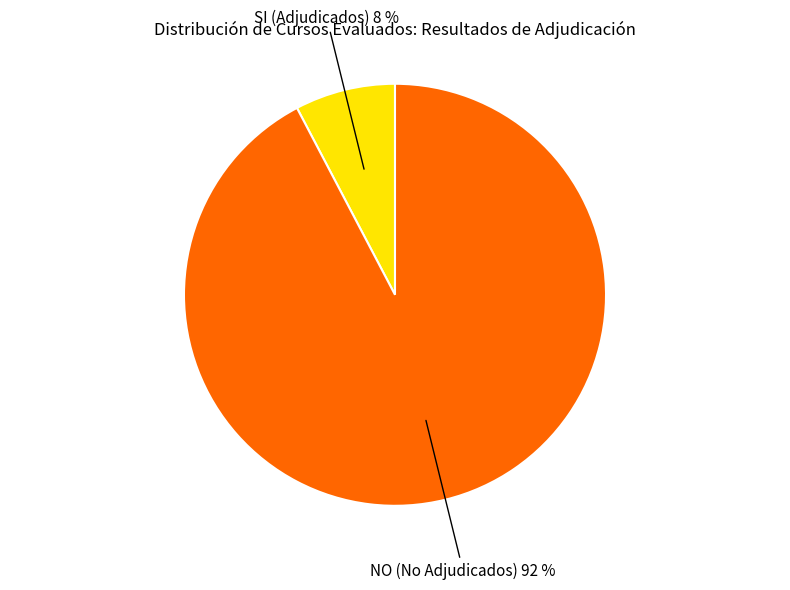

How many segments does this pie chart have?

2